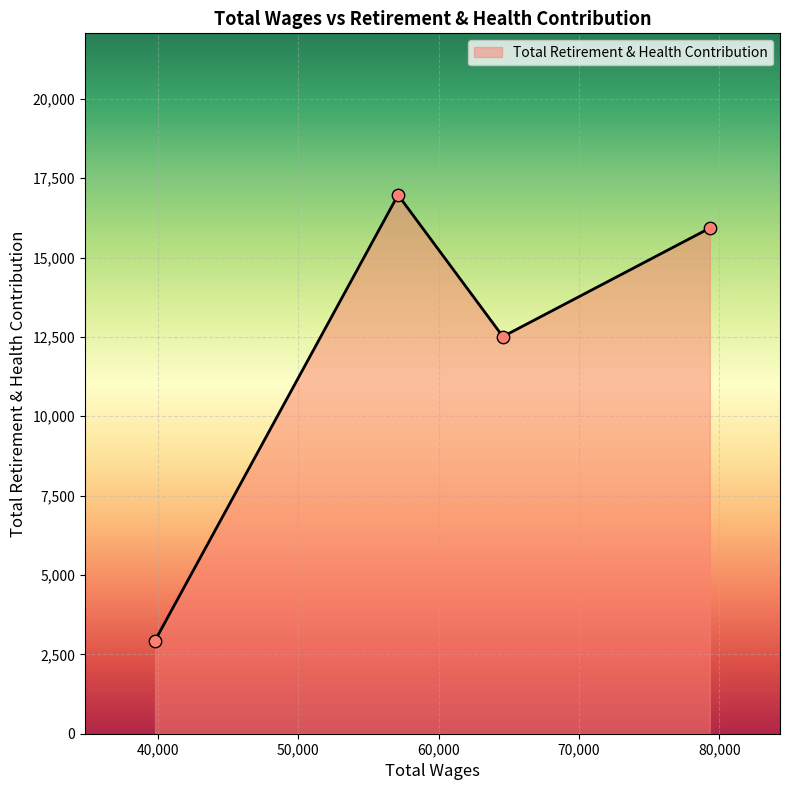

True or false: the data has more than 0 interior local peaks.

True